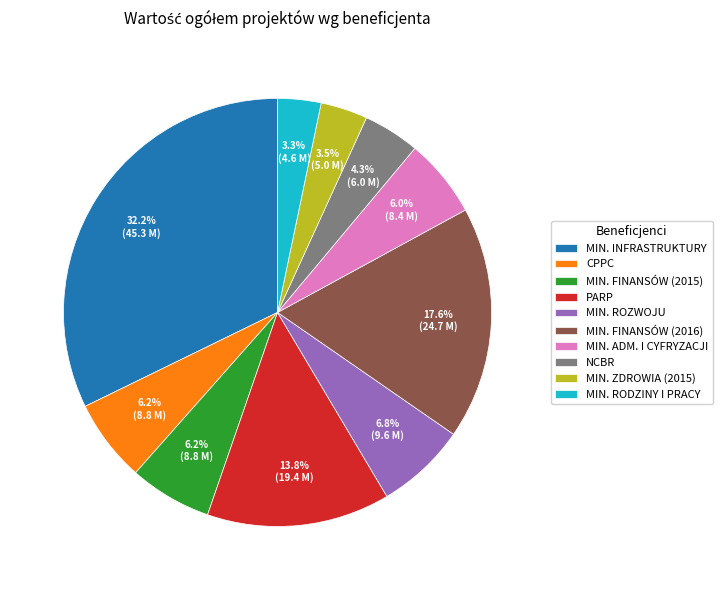

What percentage is NOT represented by MIN. ADM. I CYFRYZACJI?

94.0%